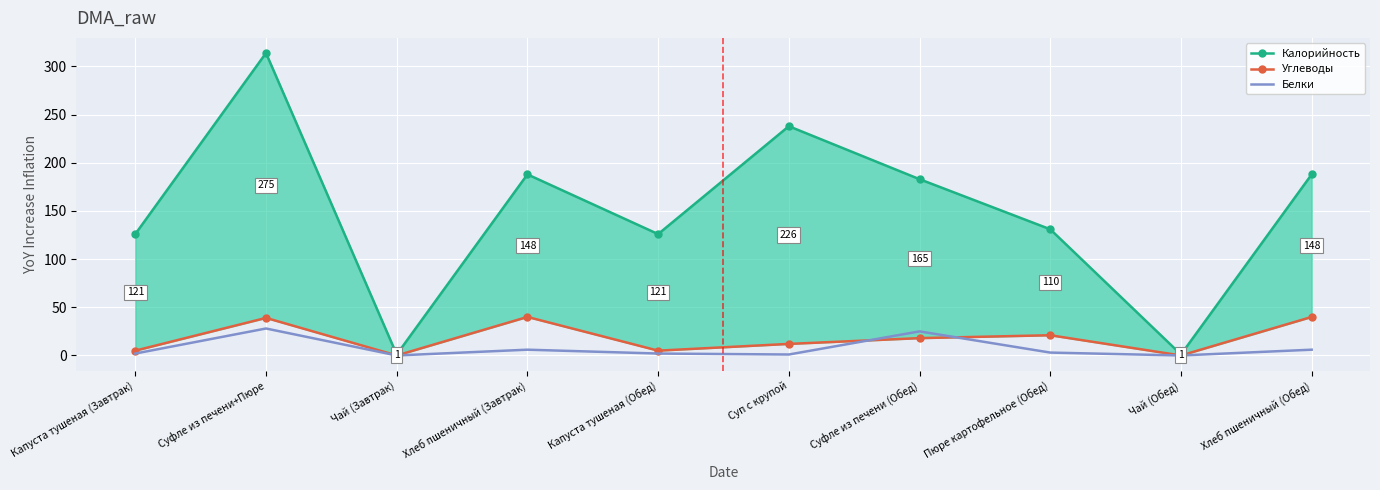

What is the lowest value of the Калорийность series?

1